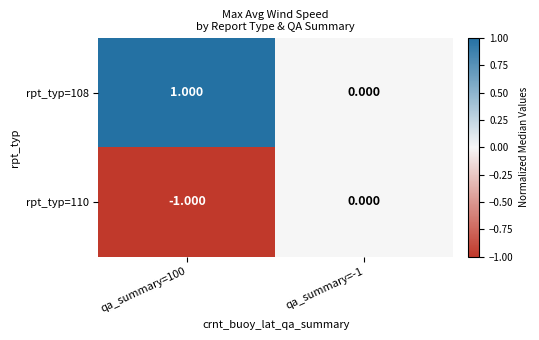

Is the value of rpt_typ=108 at qa_summary=100 greater than the value of rpt_typ=110 at qa_summary=-1?

Yes